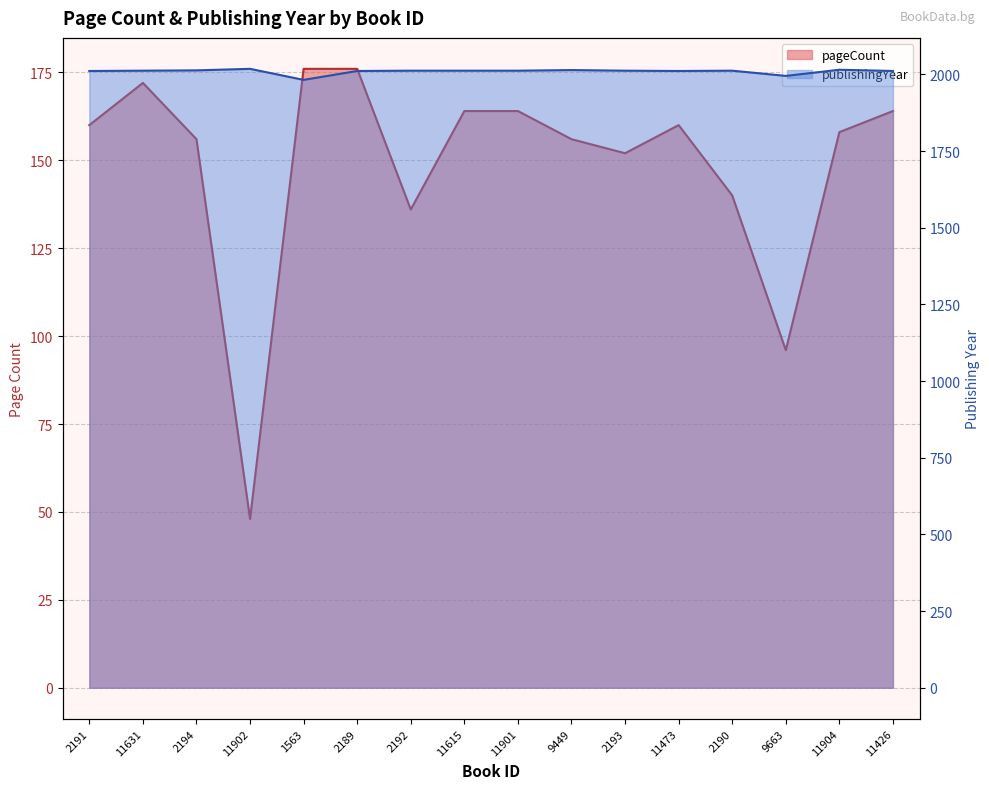

How many lines are shown in the chart?

2